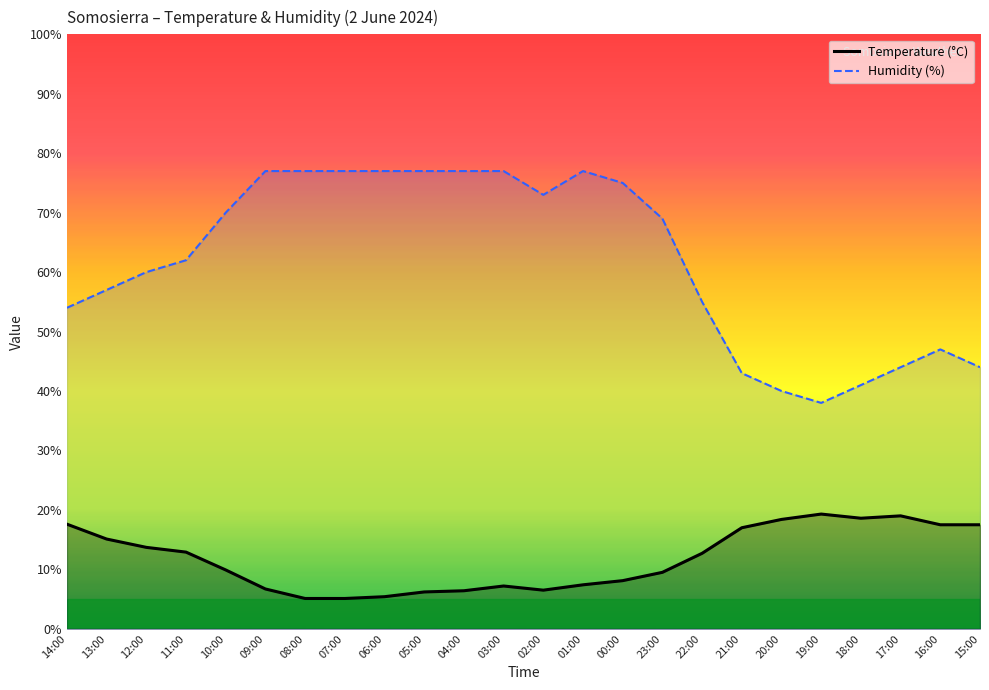

Is the value of Humidity (%) at 21:00 greater than the value of Temperature (°C) at 00:00?

Yes